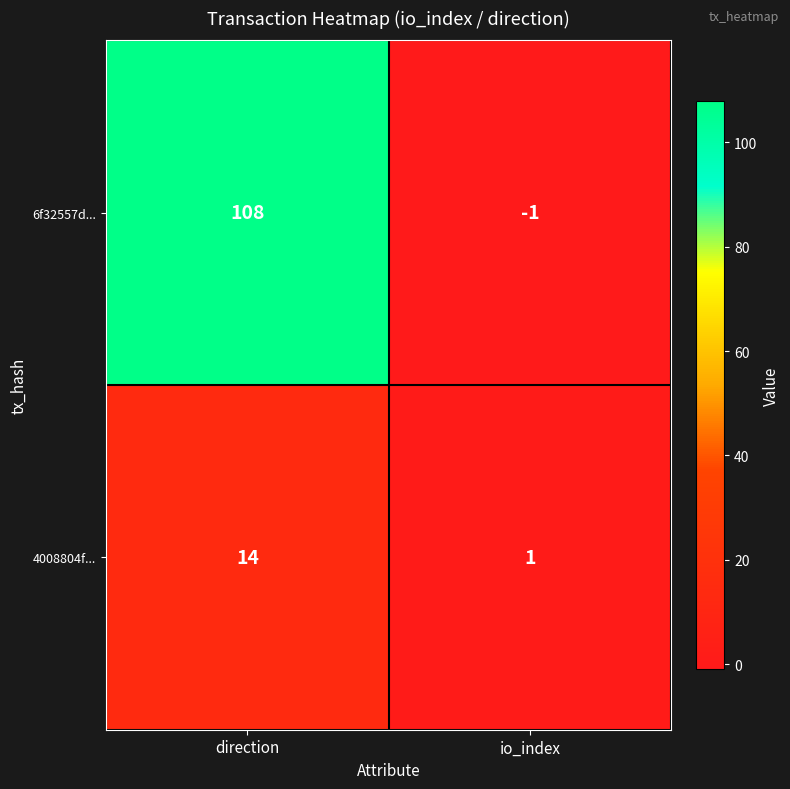

Which category has the highest value across all series?

direction